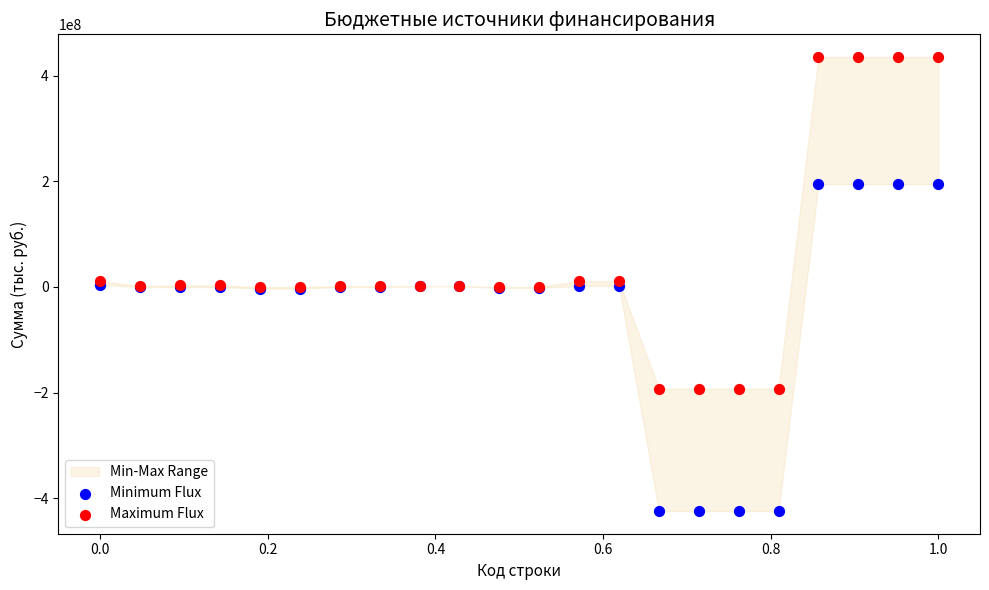

What is the X range (max minus min) for the scatter plot?

1.0